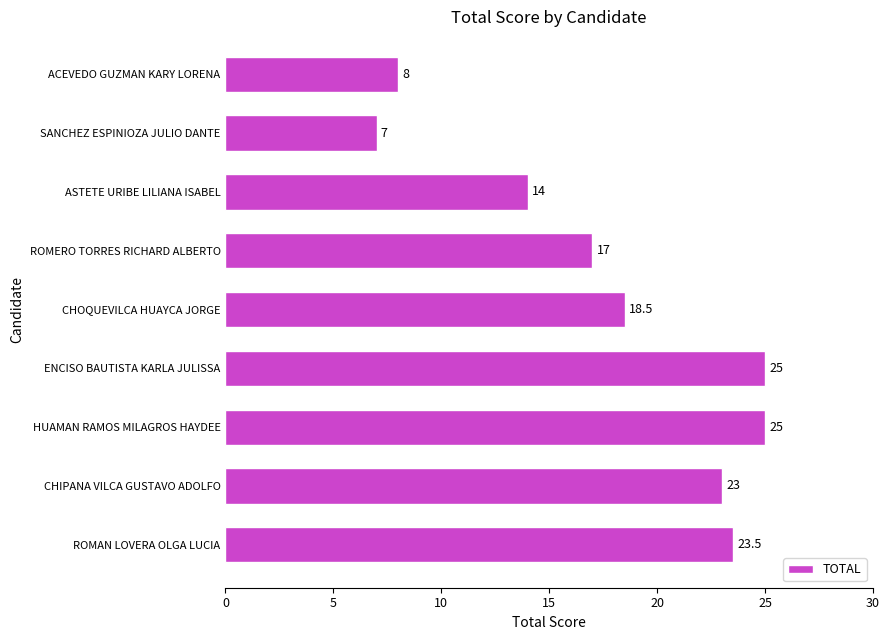

Which label corresponds to the smallest value in the chart?

SANCHEZ ESPINIOZA JULIO DANTE